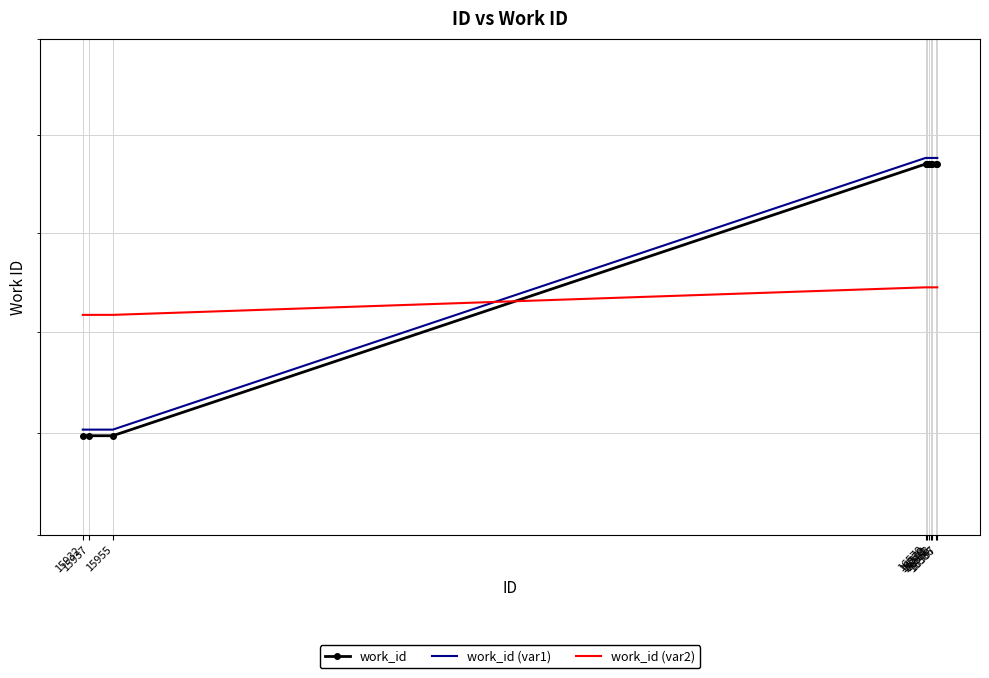

The value of work_id (var2) at 15937 is 6116.9. True or false?

True